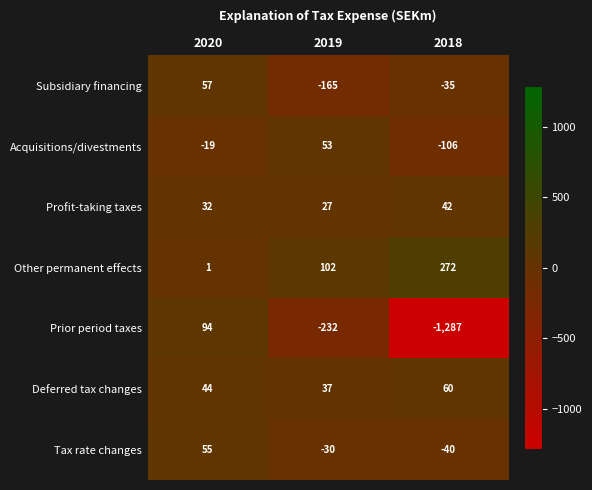

What is the sum of the Deferred tax changes values at 2020 and 2019?

81